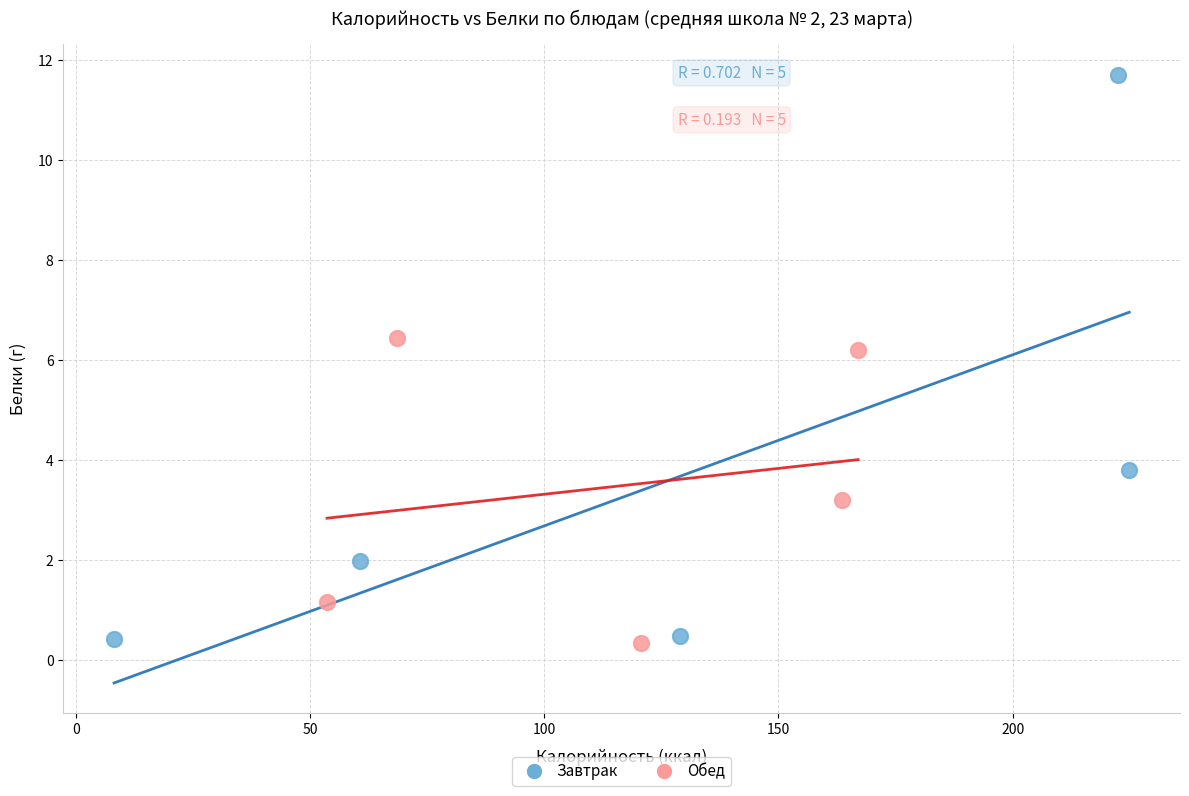

Which series has the largest Y range (max minus min)?

Завтрак